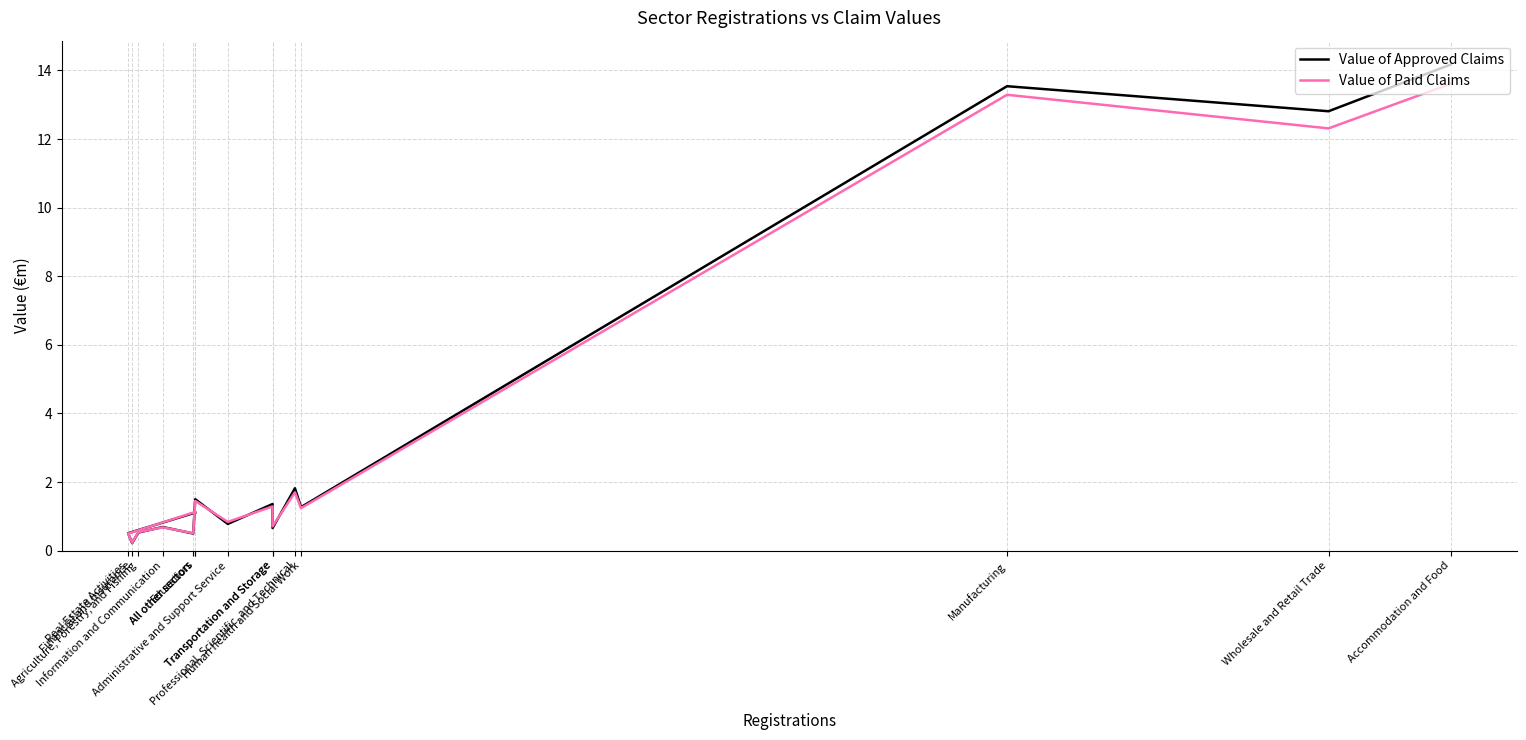

What are all the series names shown in the legend?

Value of Approved Claims, Value of Paid Claims